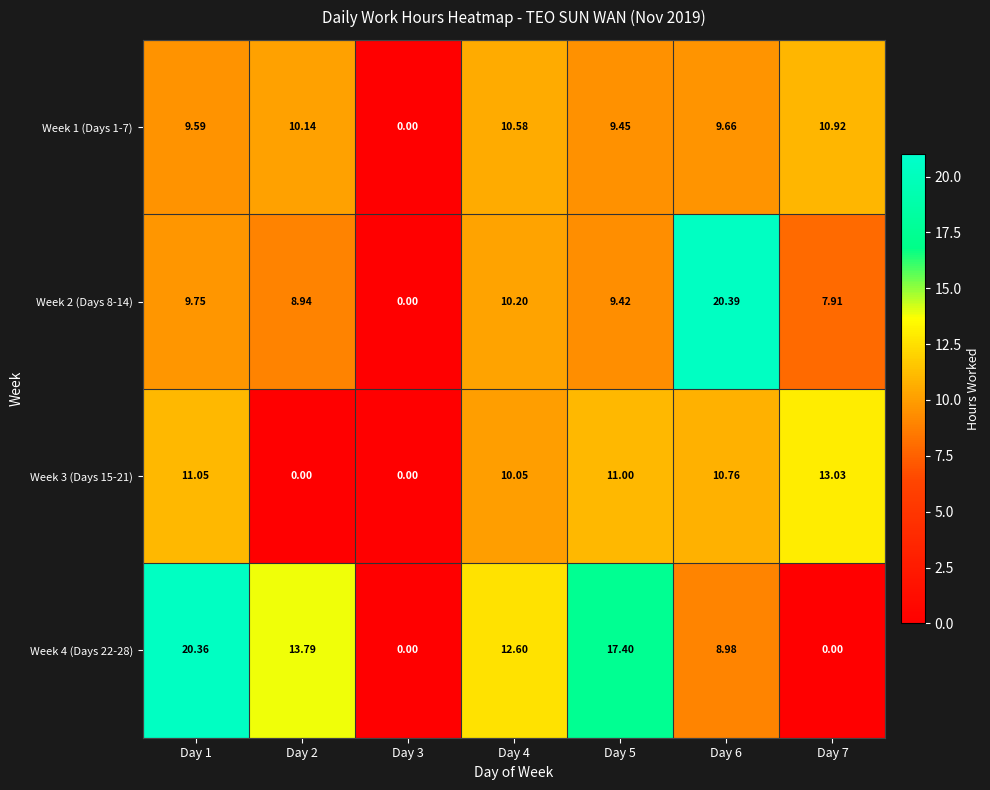

Is the value of Week 4 (Days 22-28) at Day 2 greater than the value of Week 3 (Days 15-21) at Day 5?

Yes